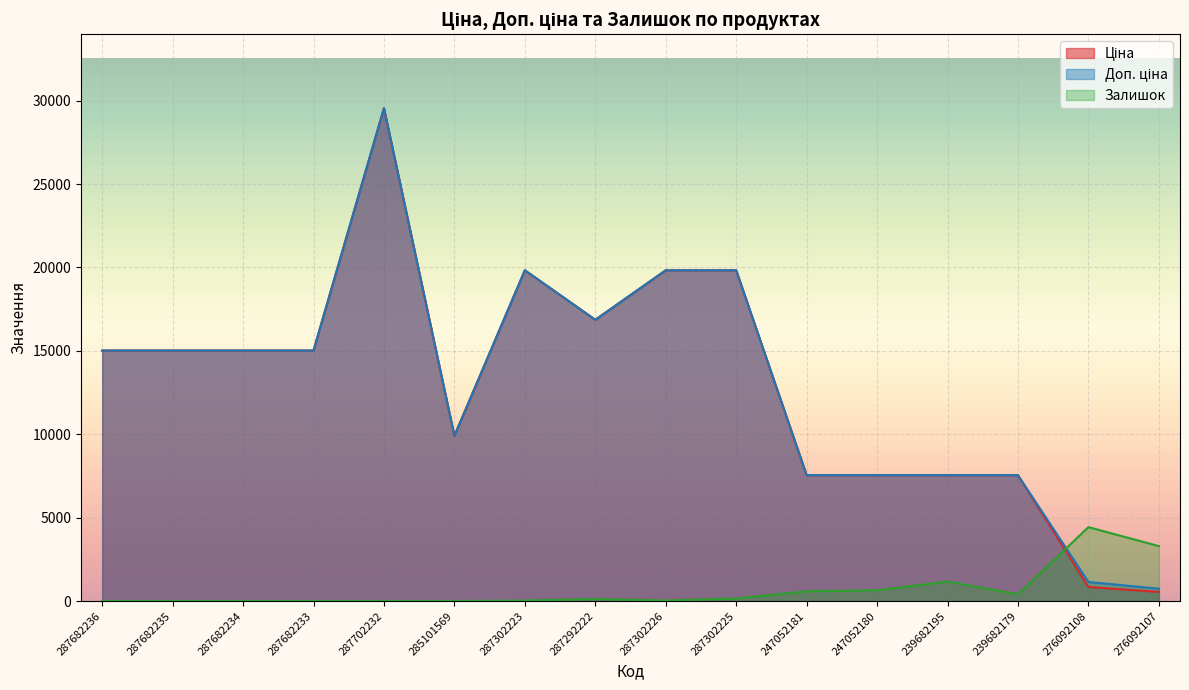

What is the difference between the maximum and second lowest values in the Доп. ціна series?

28406.9